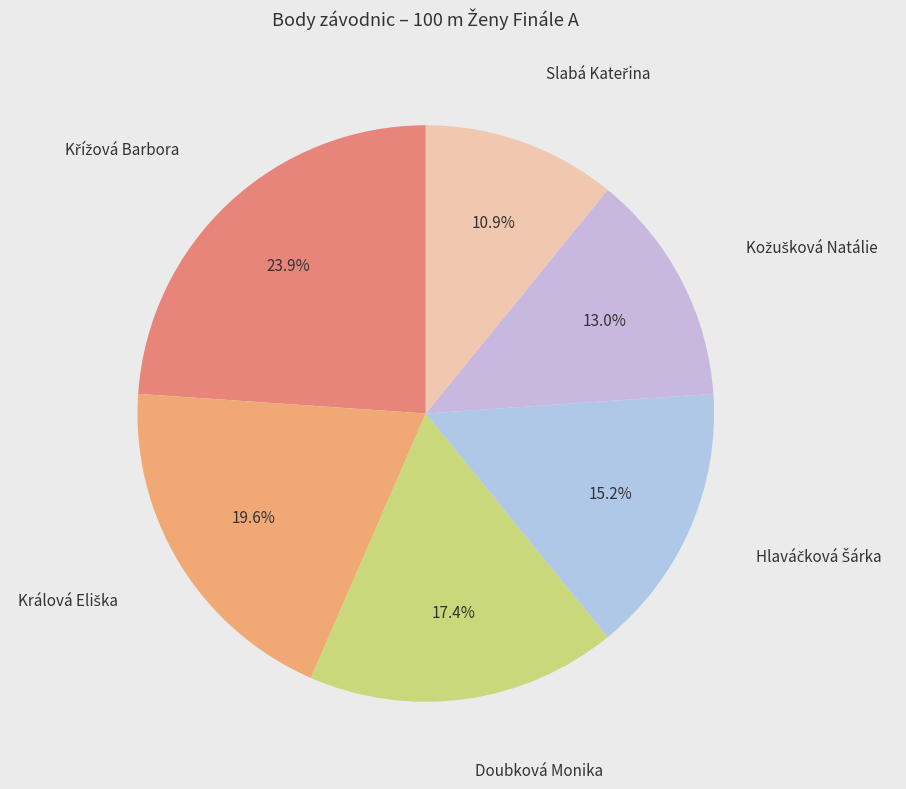

Count the number of slices in the pie.

6